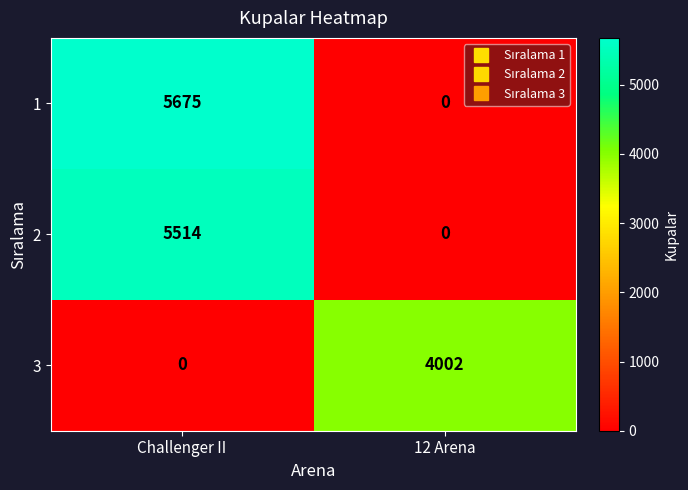

Reading left to right, transcribe all the data shown in this chart.

1: Challenger II=5675	12 Arena=0
2: Challenger II=5514	12 Arena=0
3: Challenger II=0	12 Arena=4002